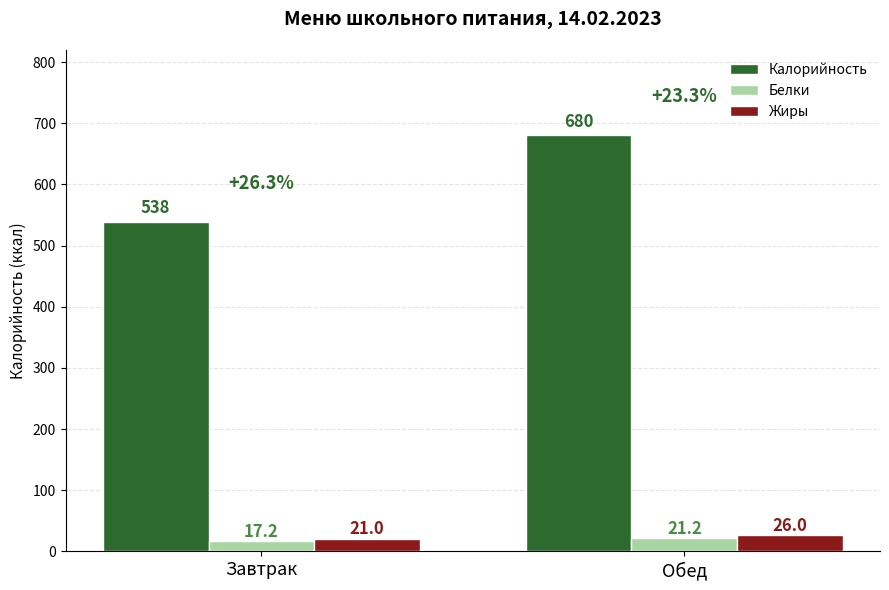

Between Завтрак and Обед, which series saw the biggest shift?

Калорийность